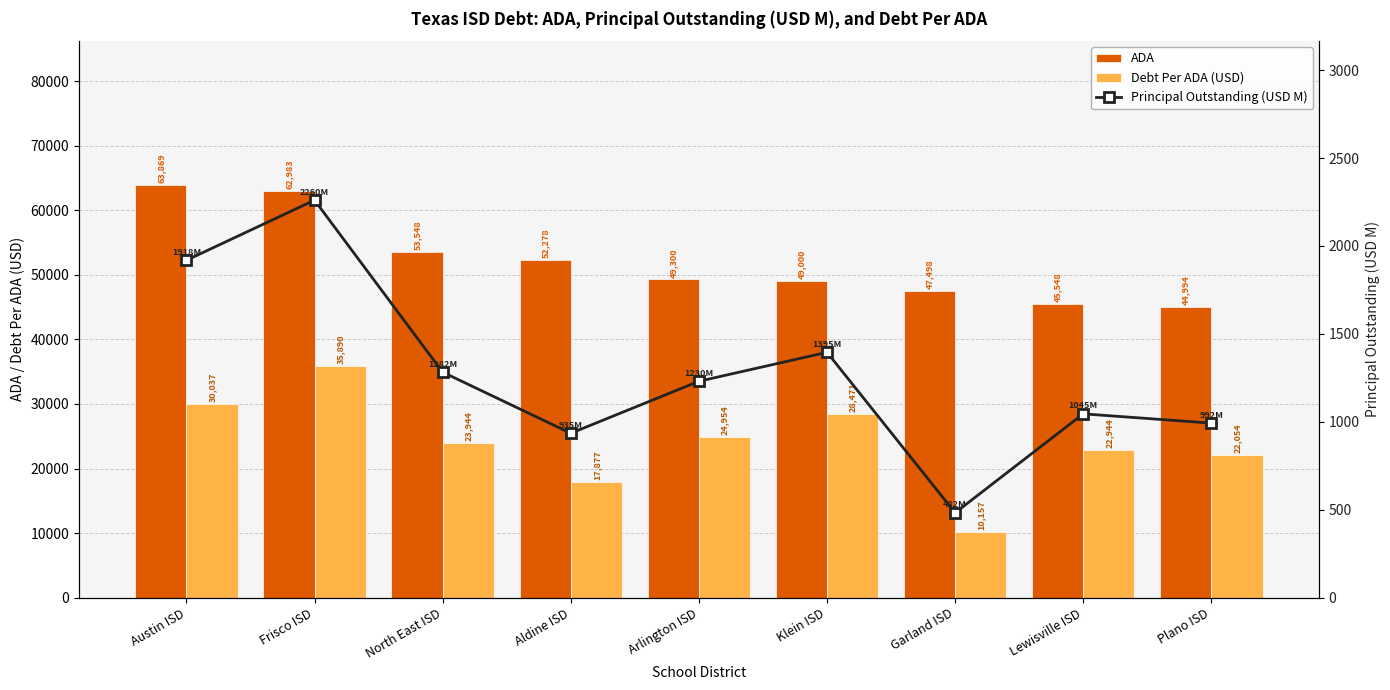

What are all the series names shown in the legend?

ADA, Debt Per ADA (USD), Principal Outstanding (USD M)